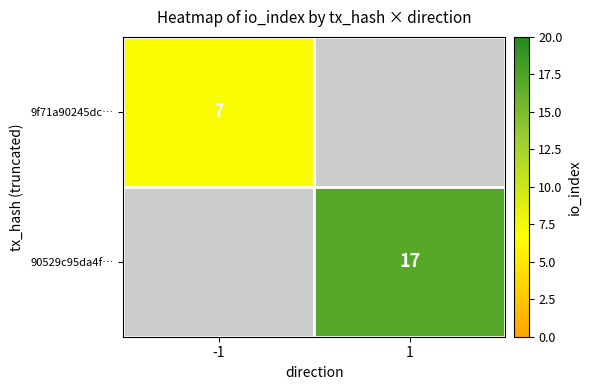

What is the smallest value displayed?

7.0